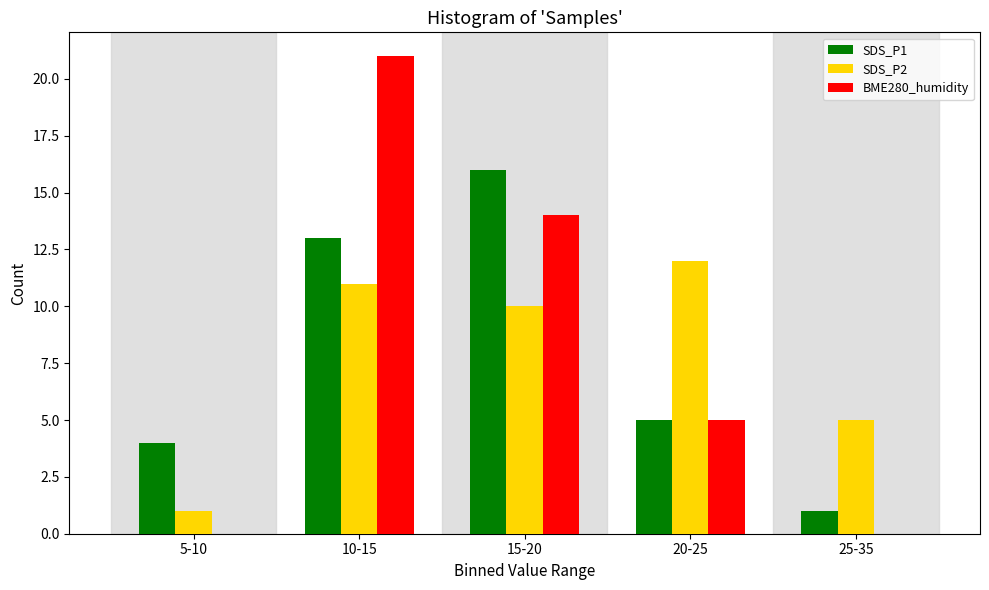

Reading left to right, what are all the values shown in this chart?

SDS_P1: 5-10=4	10-15=13	15-20=16	20-25=5	25-35=1
SDS_P2: 5-10=1	10-15=11	15-20=10	20-25=12	25-35=5
BME280_humidity: 5-10=0	10-15=21	15-20=14	20-25=5	25-35=0